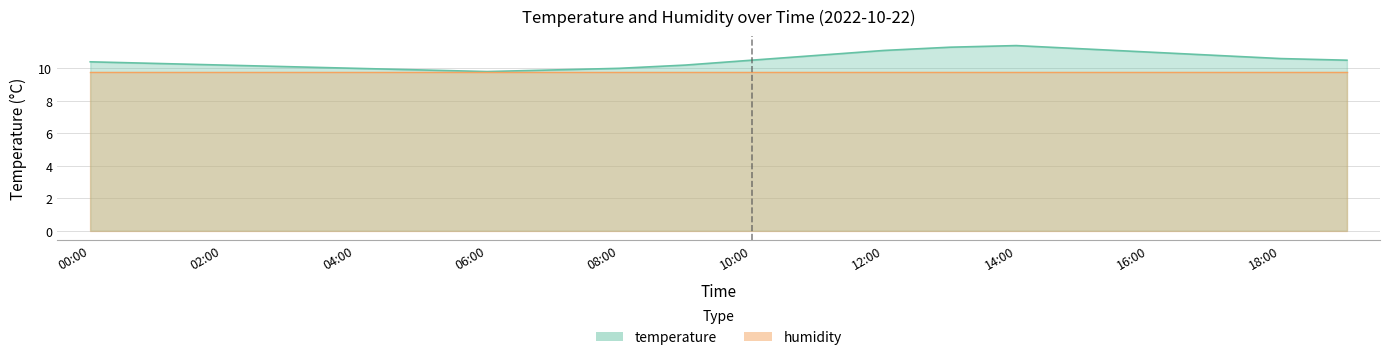

How many interior local peaks (higher than both neighbors) does the data have?

1